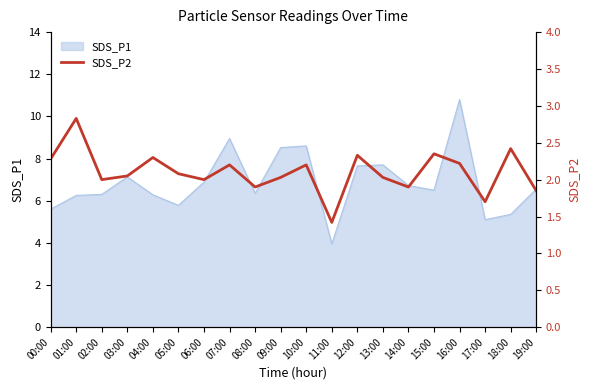

The chart shows a value of 0.7 at 01:00. True or false?

False